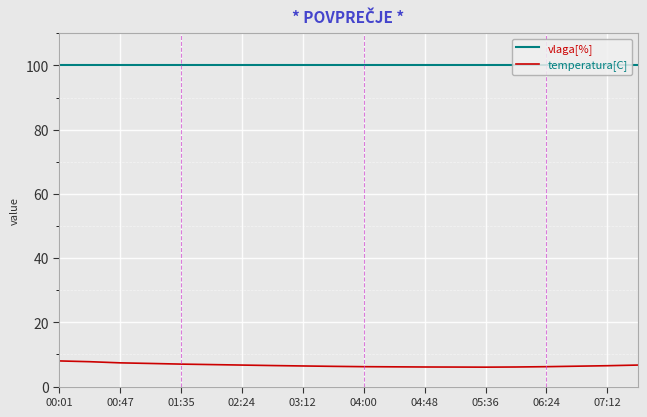

True or false: vlaga[%] and temperatura[C] intersect in this chart.

False